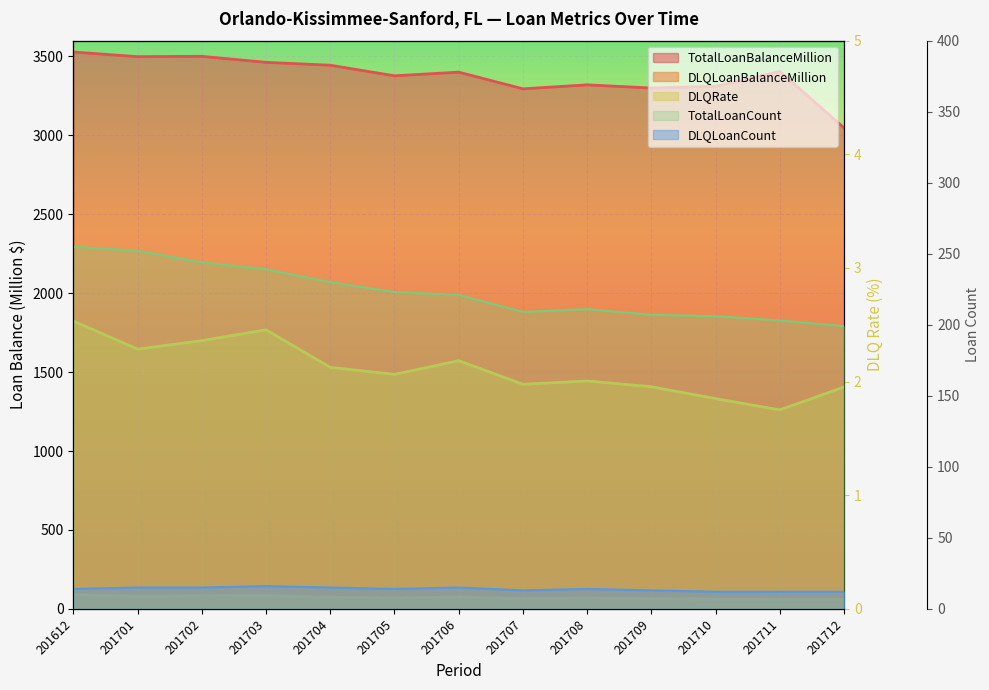

What is the difference between the DLQRate values at 201701 and 201702?

0.1